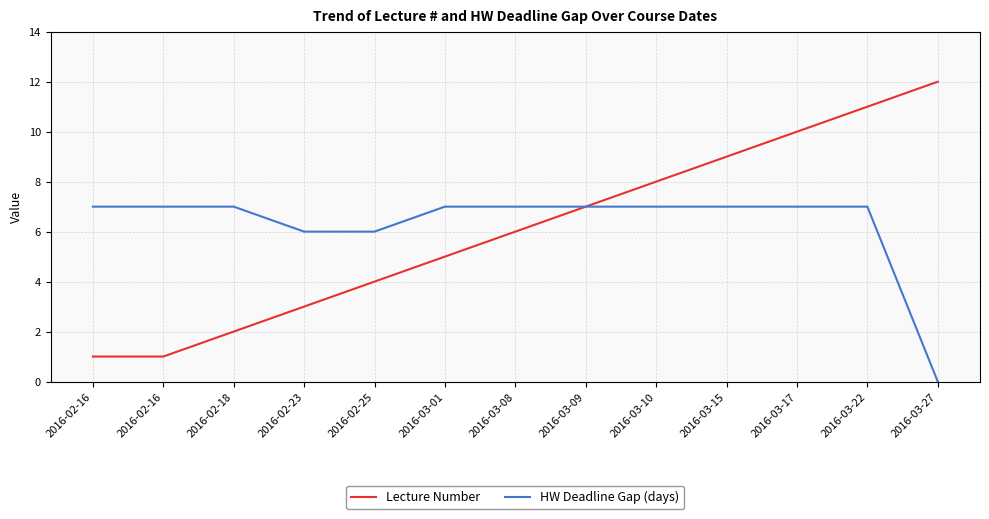

What is the difference between the Lecture Number values at 2016-03-22 and 2016-03-27?

1